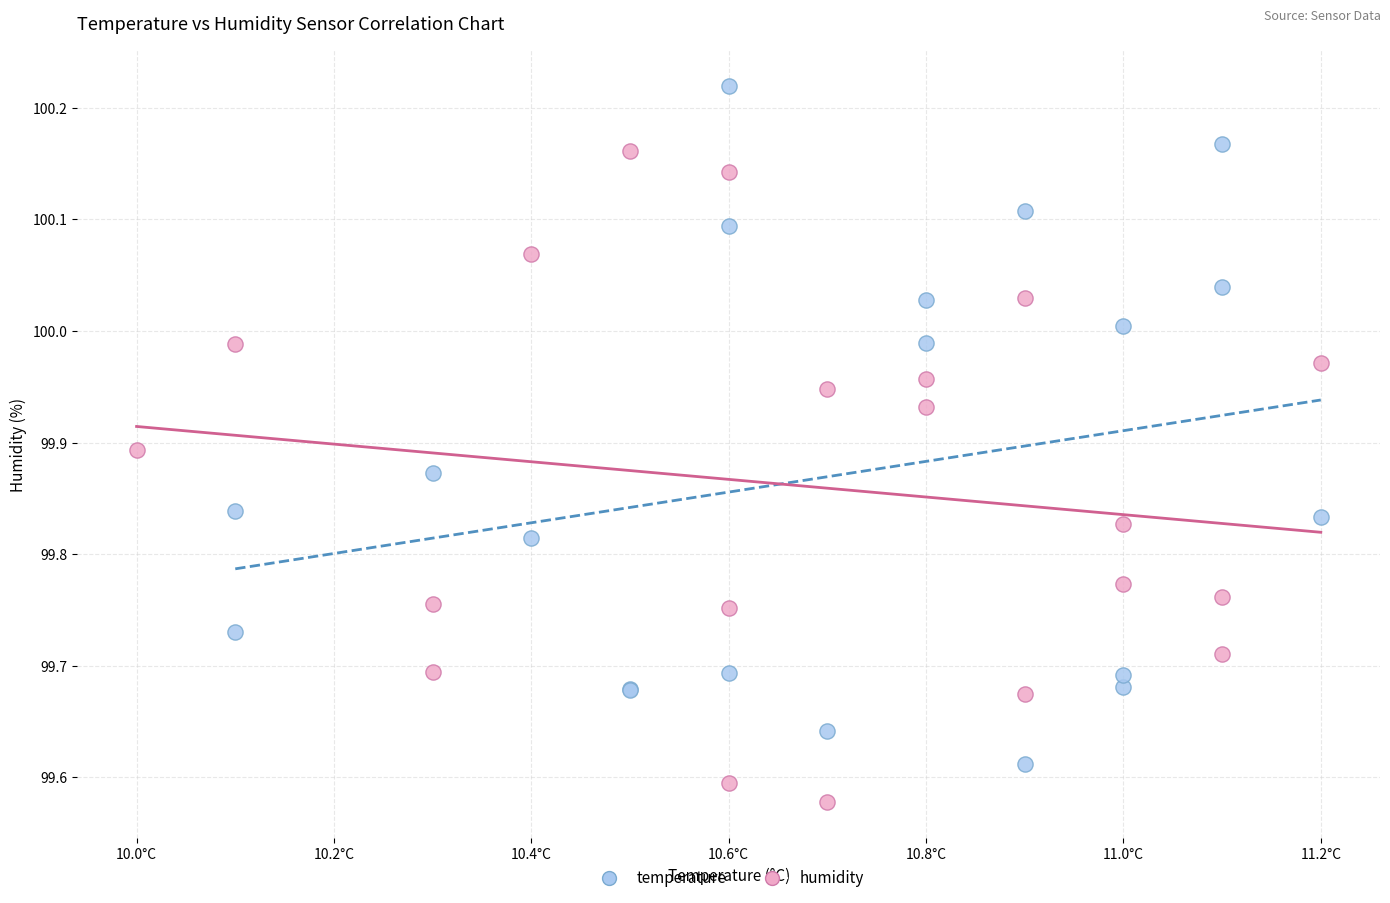

Which series contains the lowest Y value?

temperature